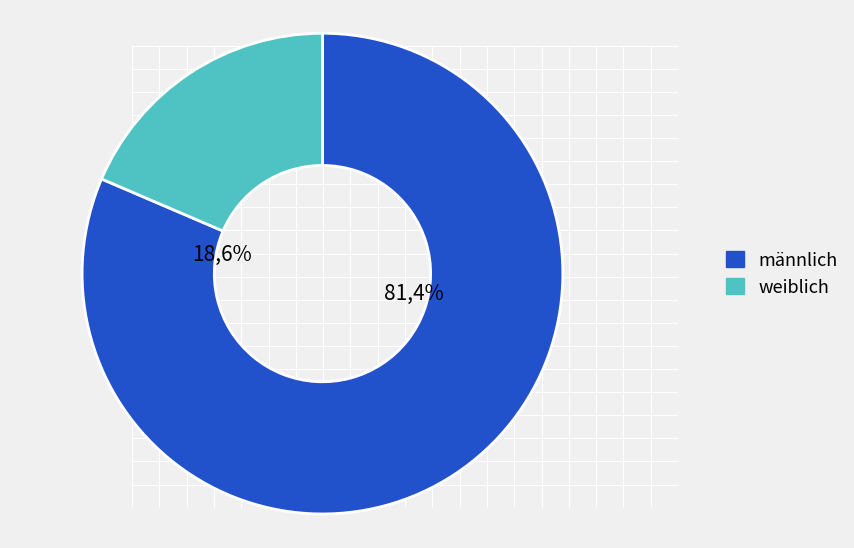

Is 4 the majority of the pie?

No